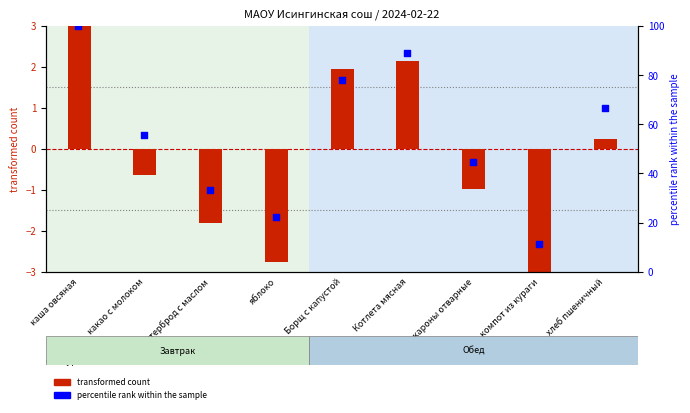

At which category is the sum across all series the highest?

каша овсяная